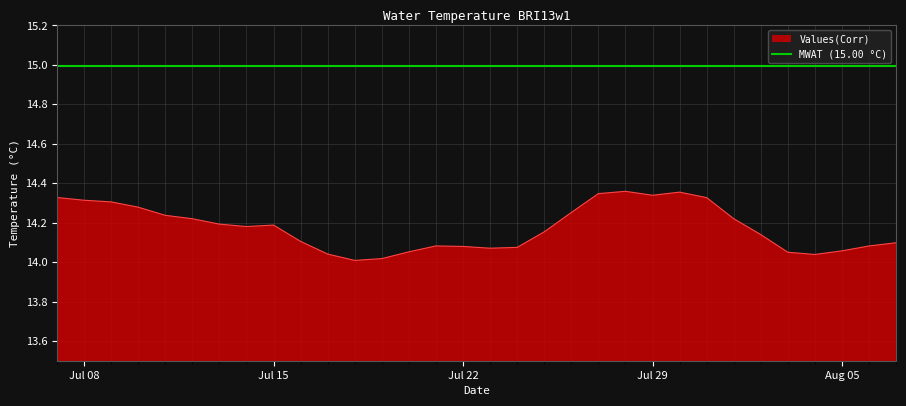

True or false: the data shows 14.0 at 2013-07-18.

True